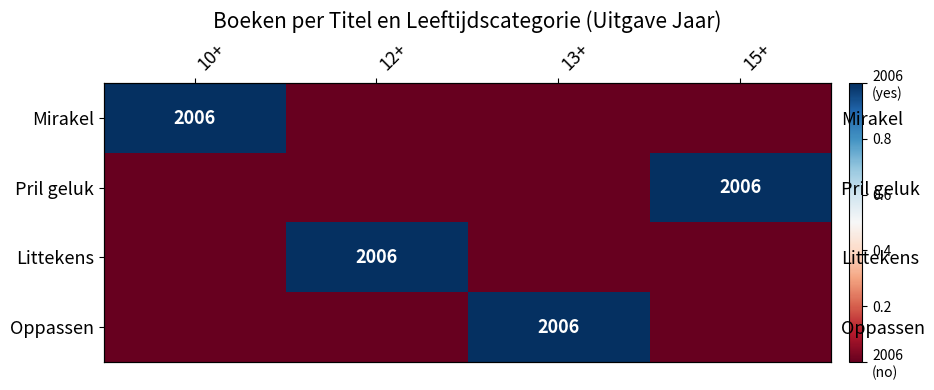

How many data points in Pril geluk are above 0?

1